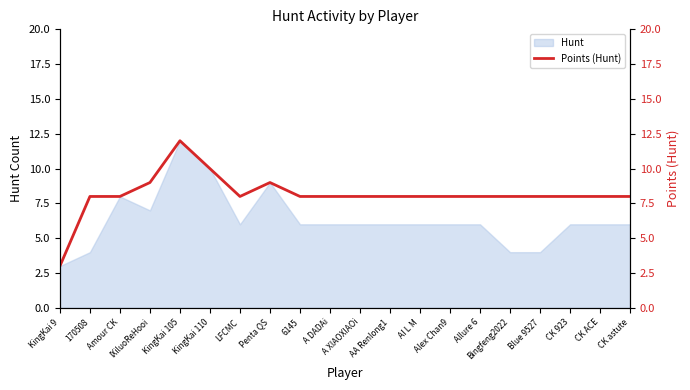

What is the approximate value of Hunt at A XIAOXIAOi?

6